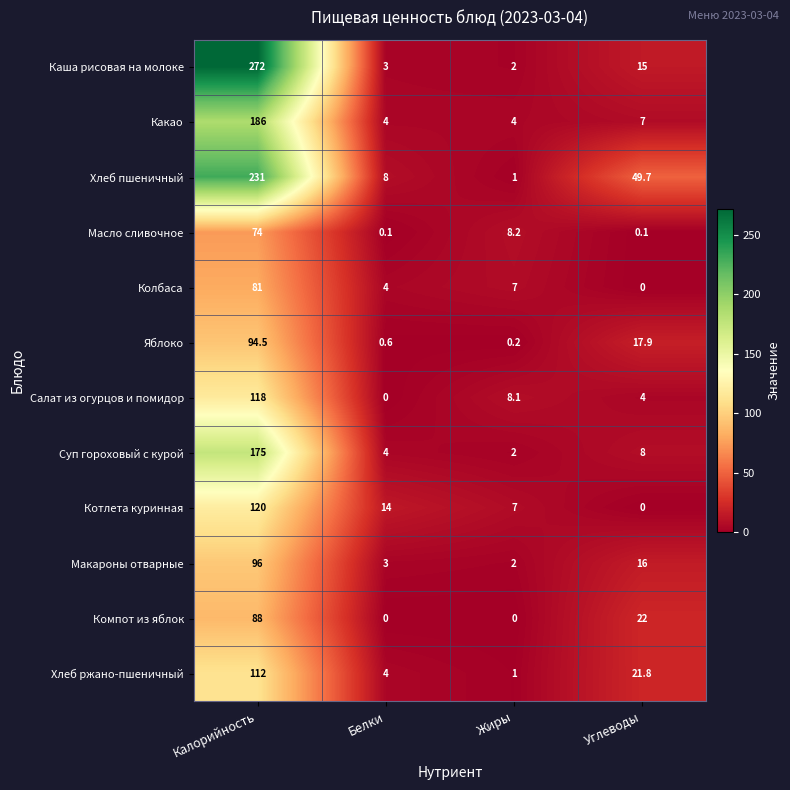

At which category is the sum across all series the highest?

Калорийность